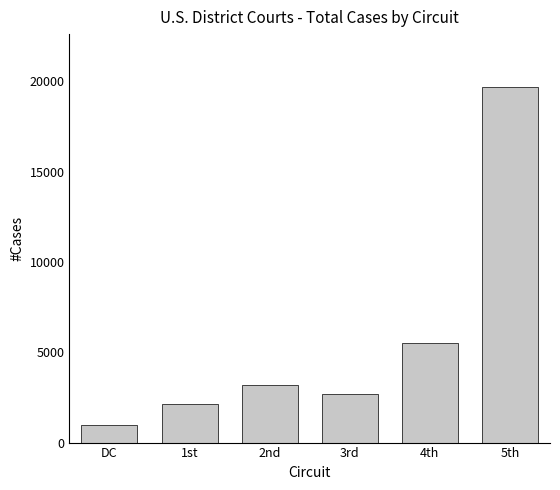

The chart shows a value of 1019 at 2nd. True or false?

False